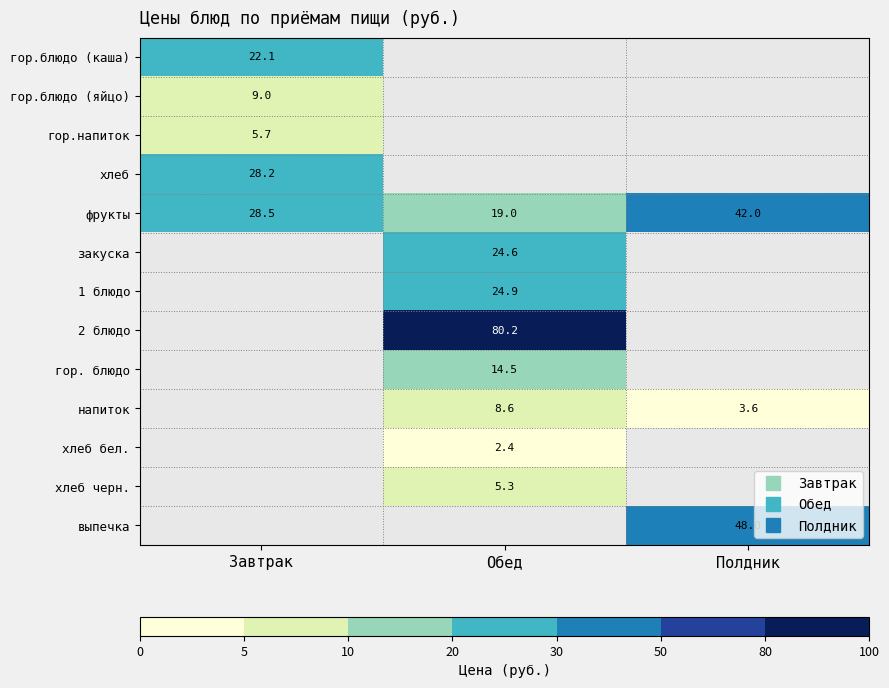

Where is гор.напиток nearest to the value 5?

Завтрак